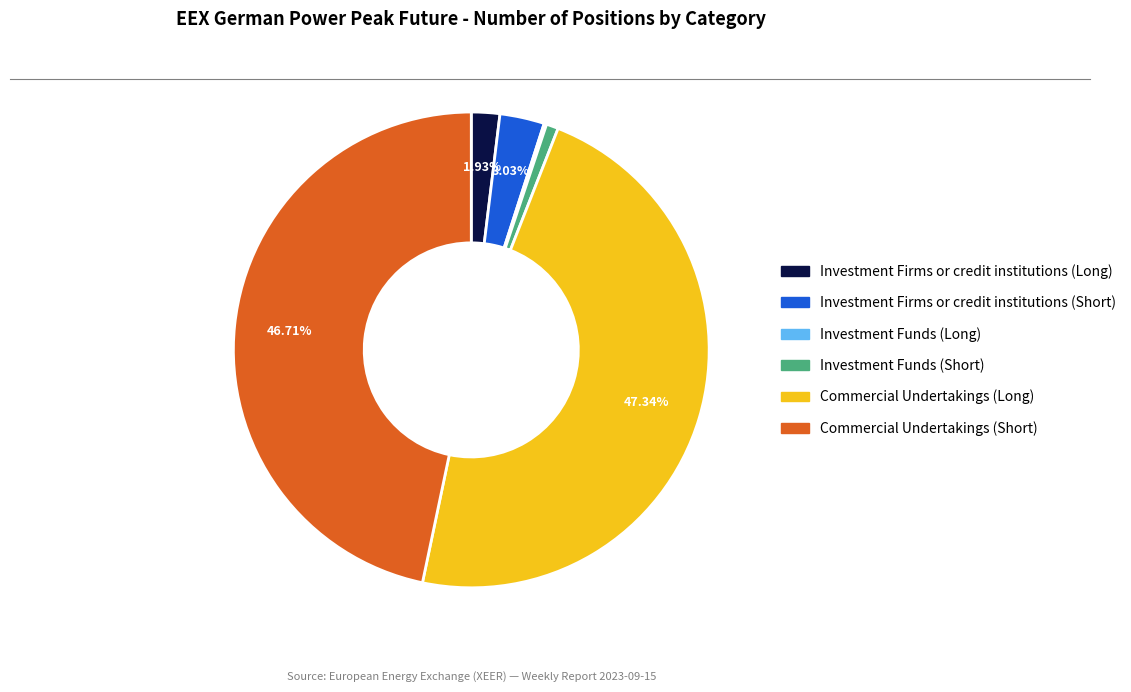

Do Commercial Undertakings (Long) and Investment Firms or credit institutions (Long) together represent more than half of the pie?

No